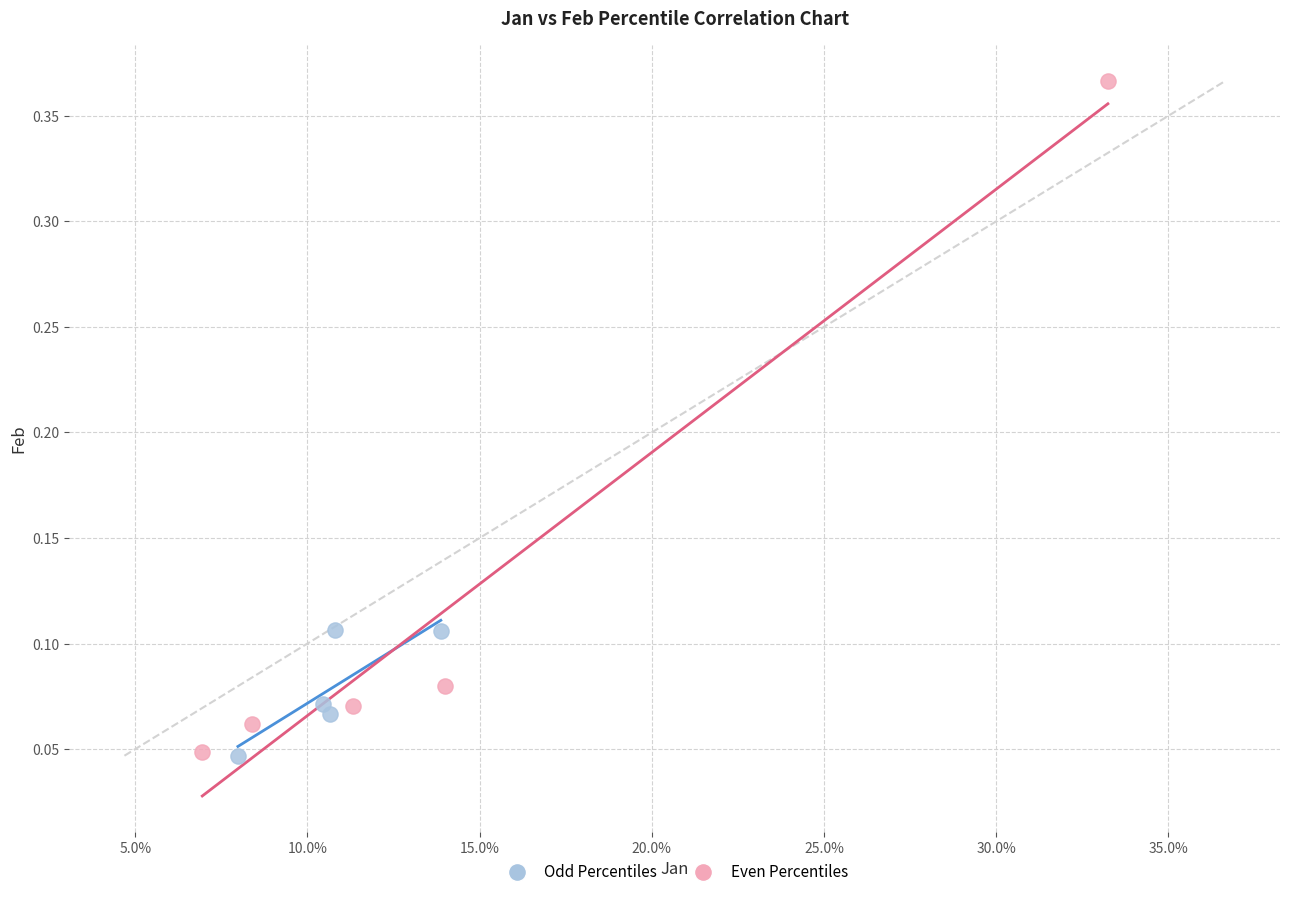

Which series has the largest Y range (max minus min)?

Even Percentiles